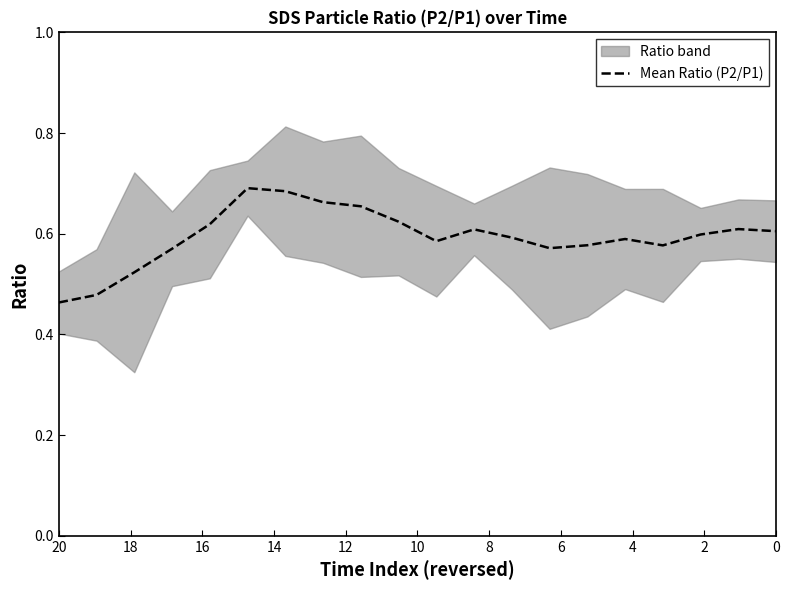

What is the minimum value shown in the chart?

0.5